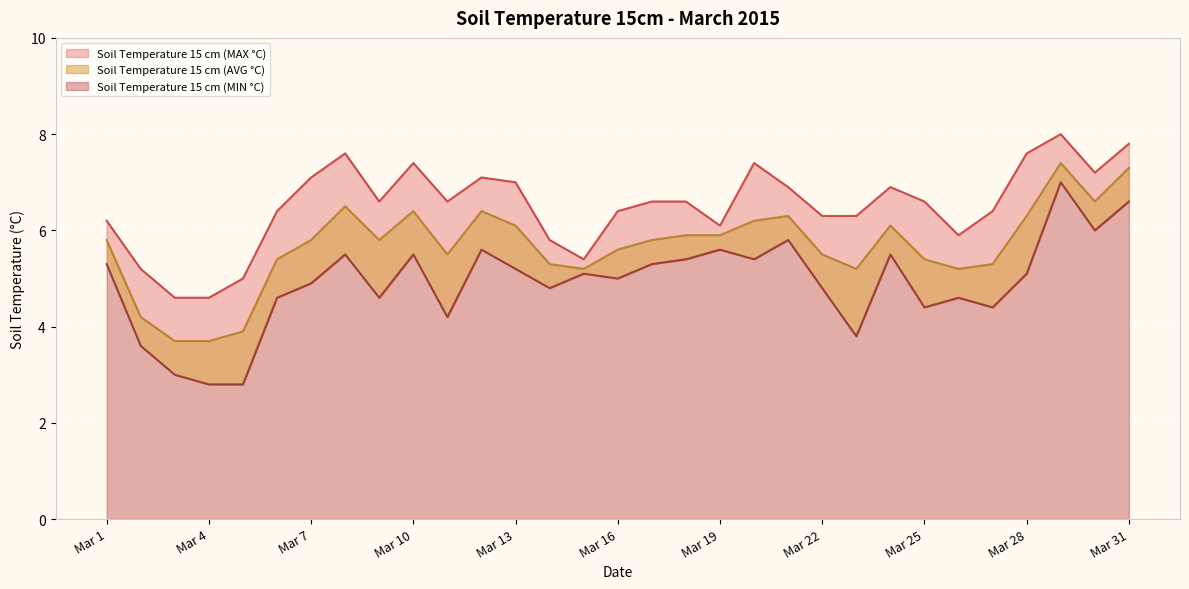

Which category has the highest value across all series?

Mar 29